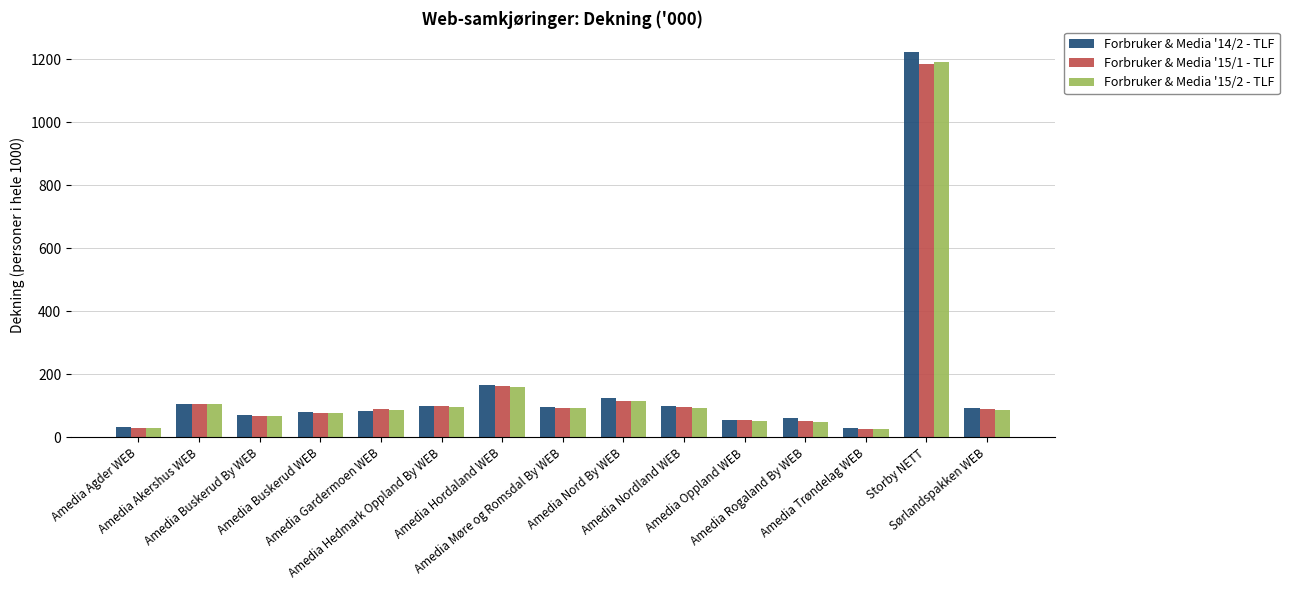

What position from the right is Amedia Akershus WEB?

14